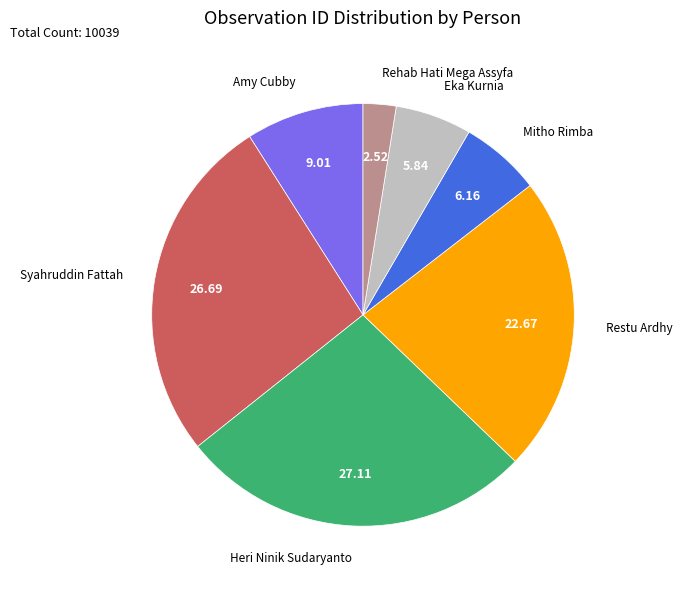

Does any single category account for the majority?

No